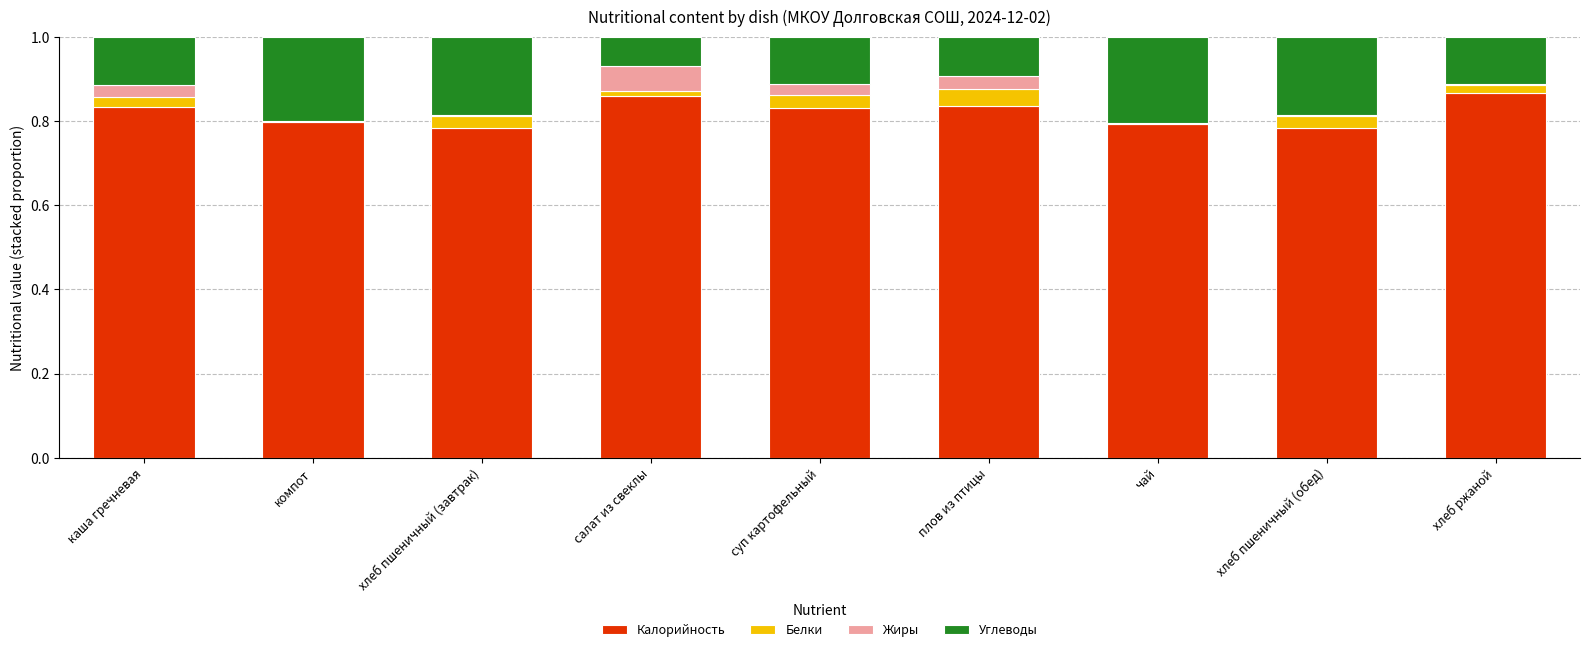

How many data points does each series have?

9